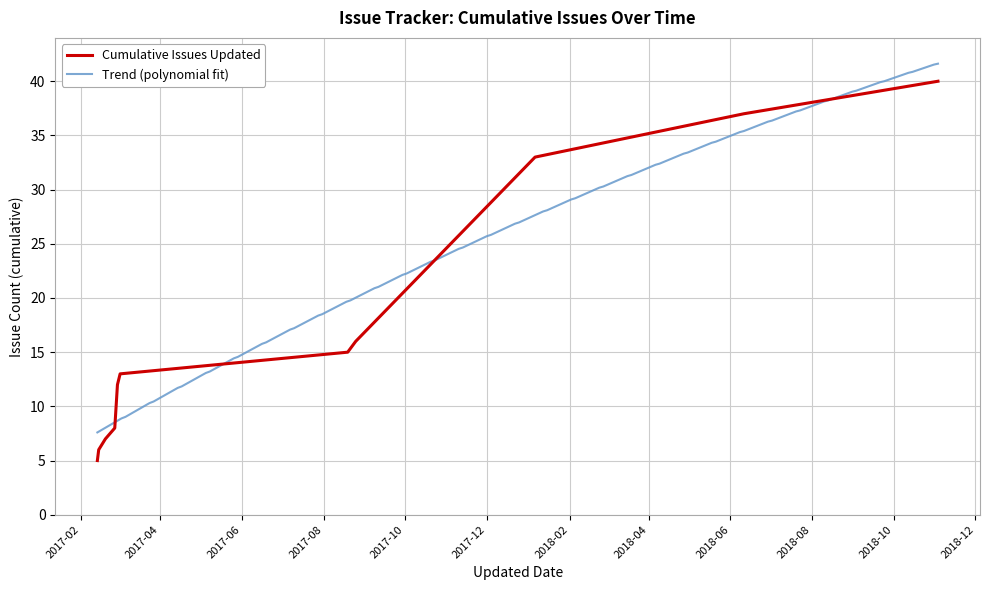

What is the change in value from 23 to 27?

+4